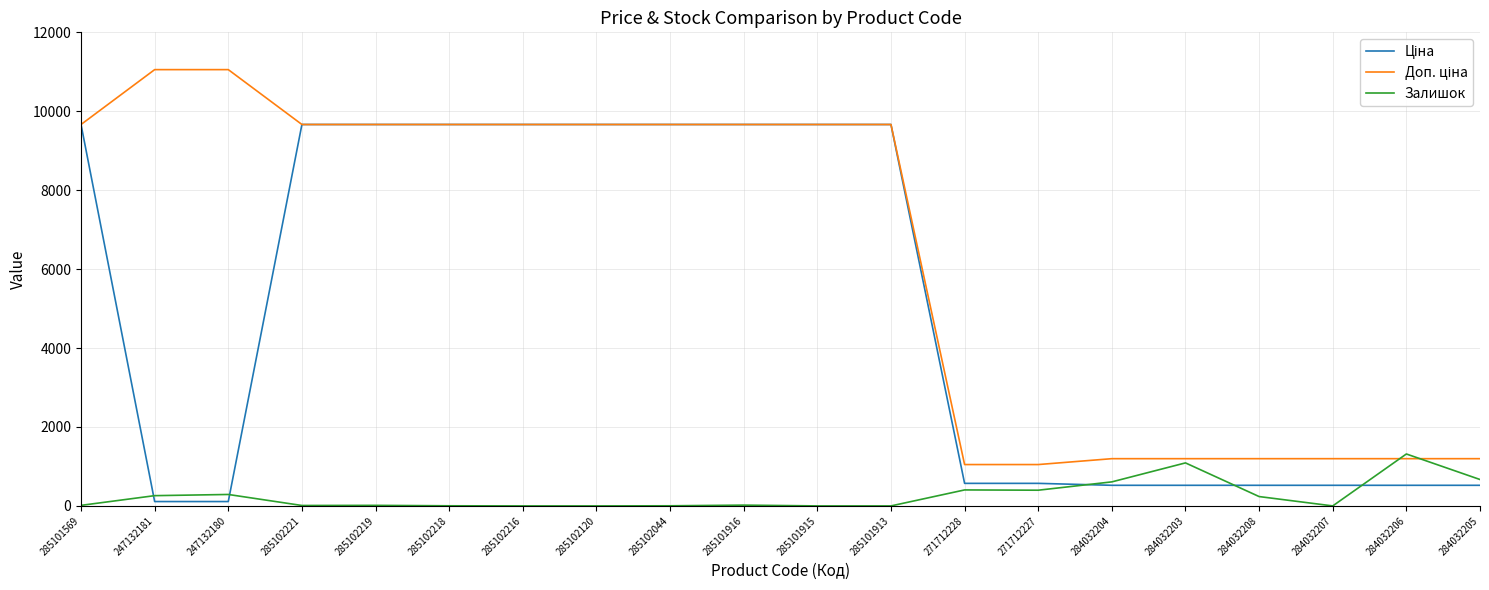

What is the maximum value shown in the chart?

11055.0